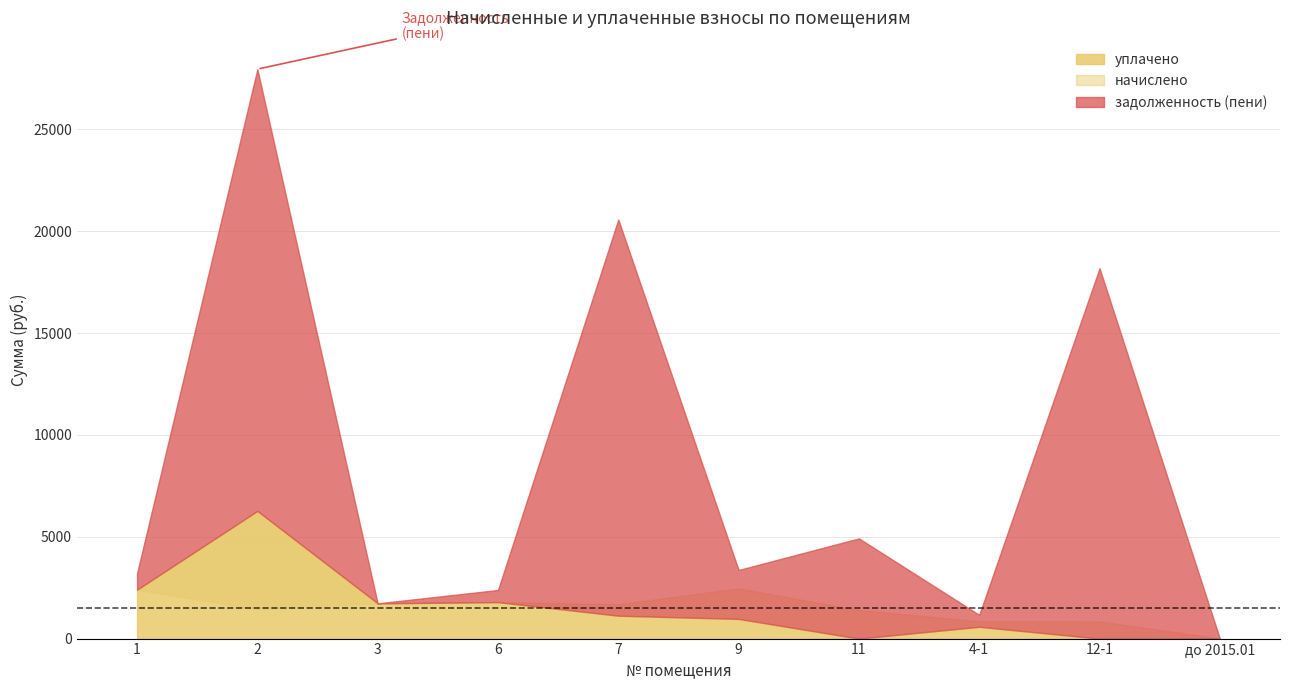

Between 9 and 12-1, which is larger?

9